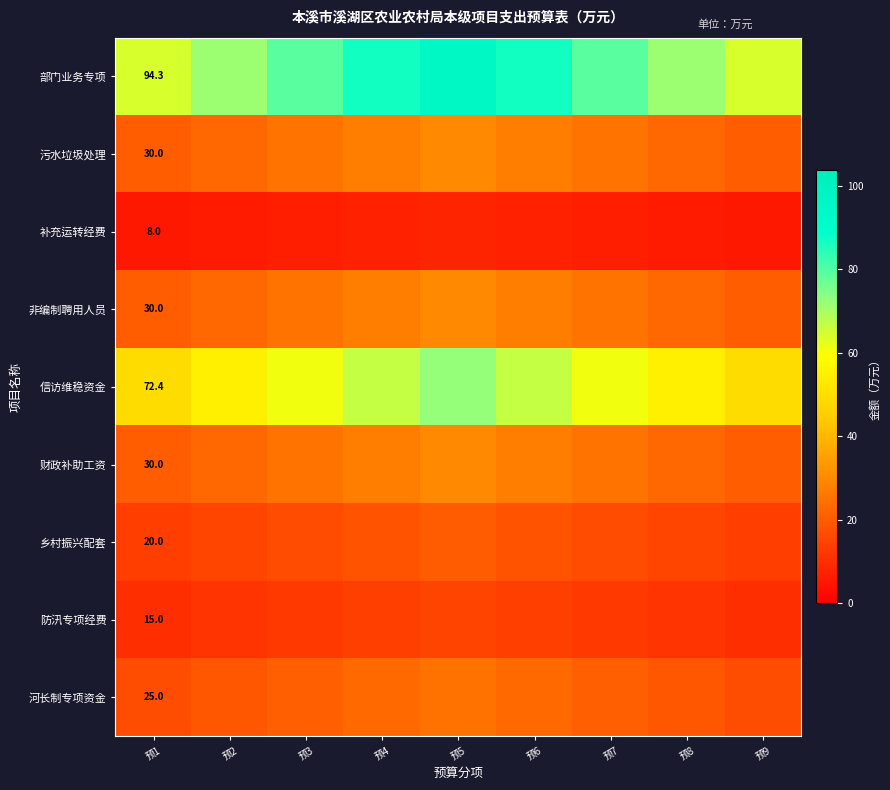

At which label does 财政补助工资 reach its peak?

预5